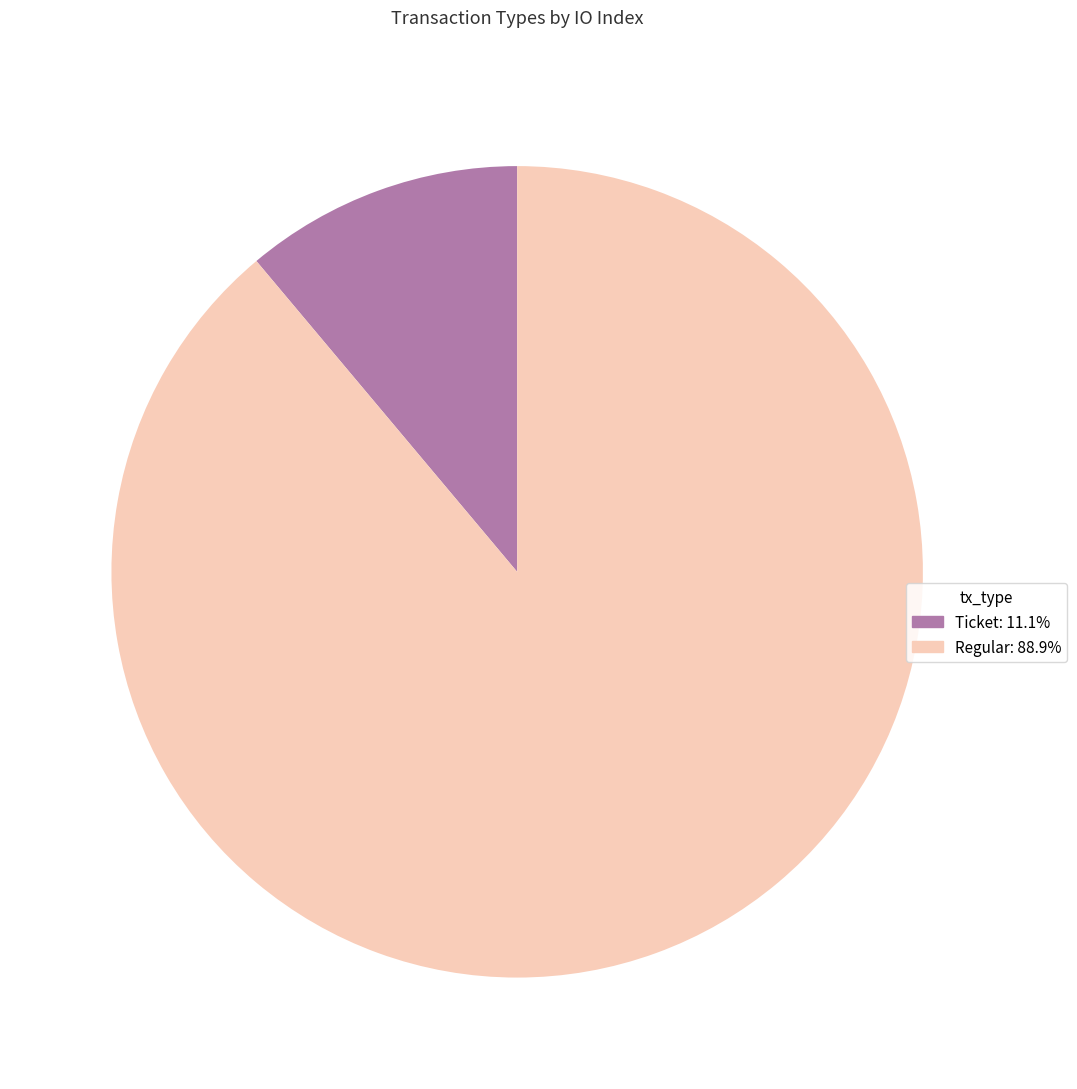

The Regular slice represents 89% of the pie. True or false?

True